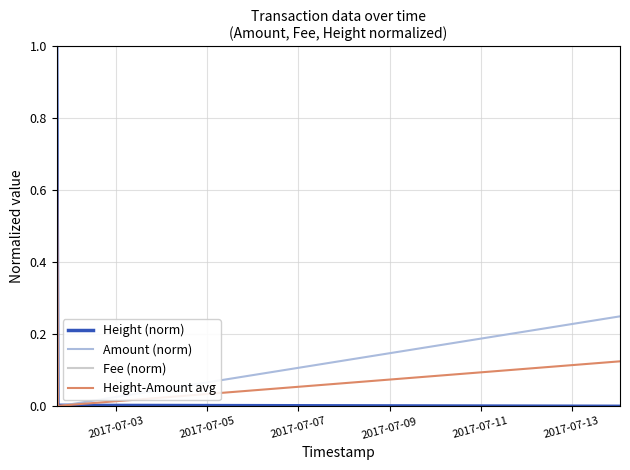

Which series has the largest total across all categories?

Fee (norm)